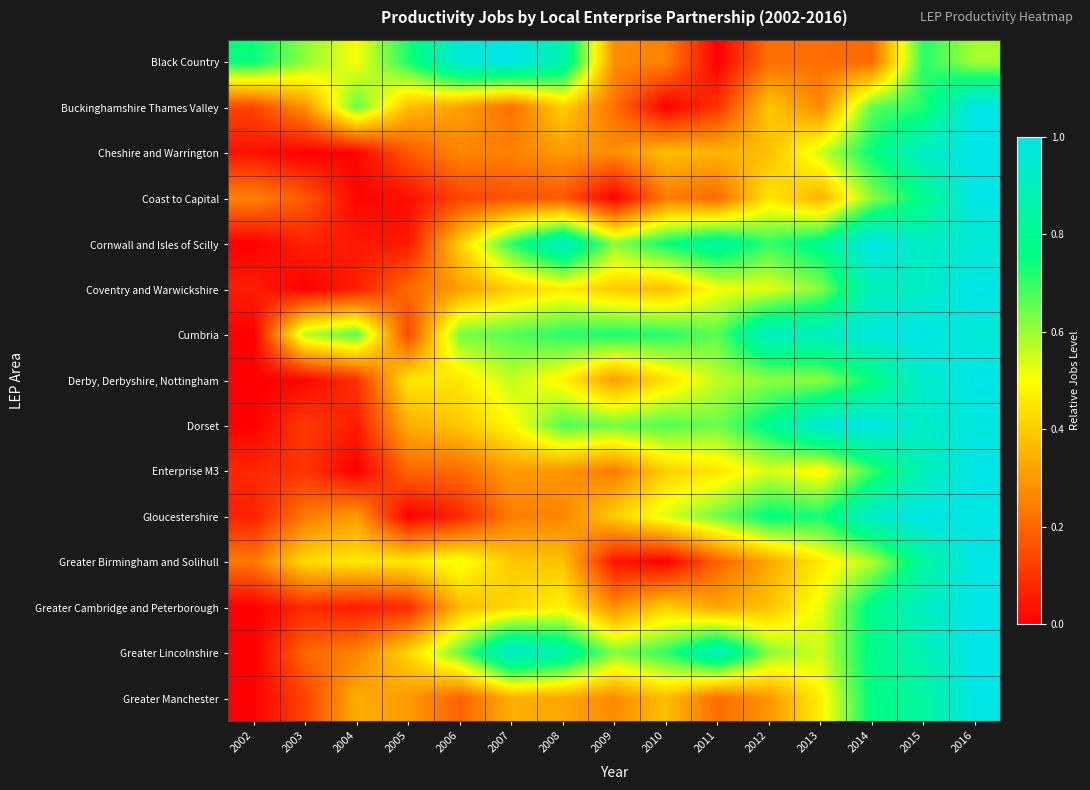

Which has a higher value, 2014 or 2003?

2003